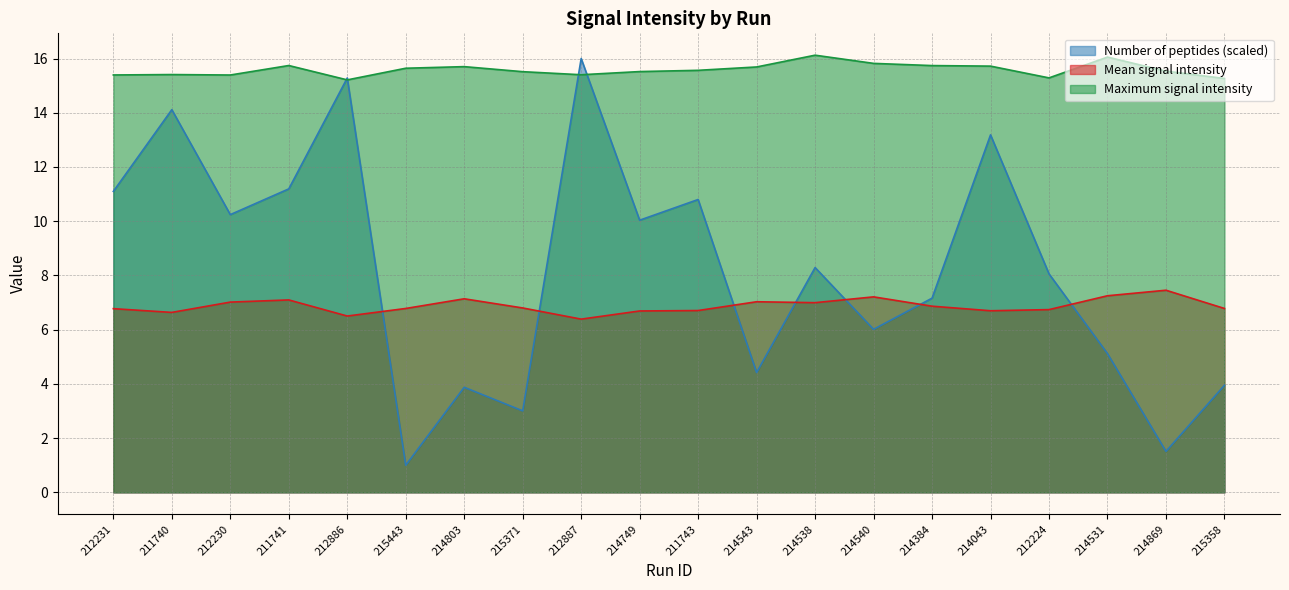

What is the maximum value shown in the chart?

16.1